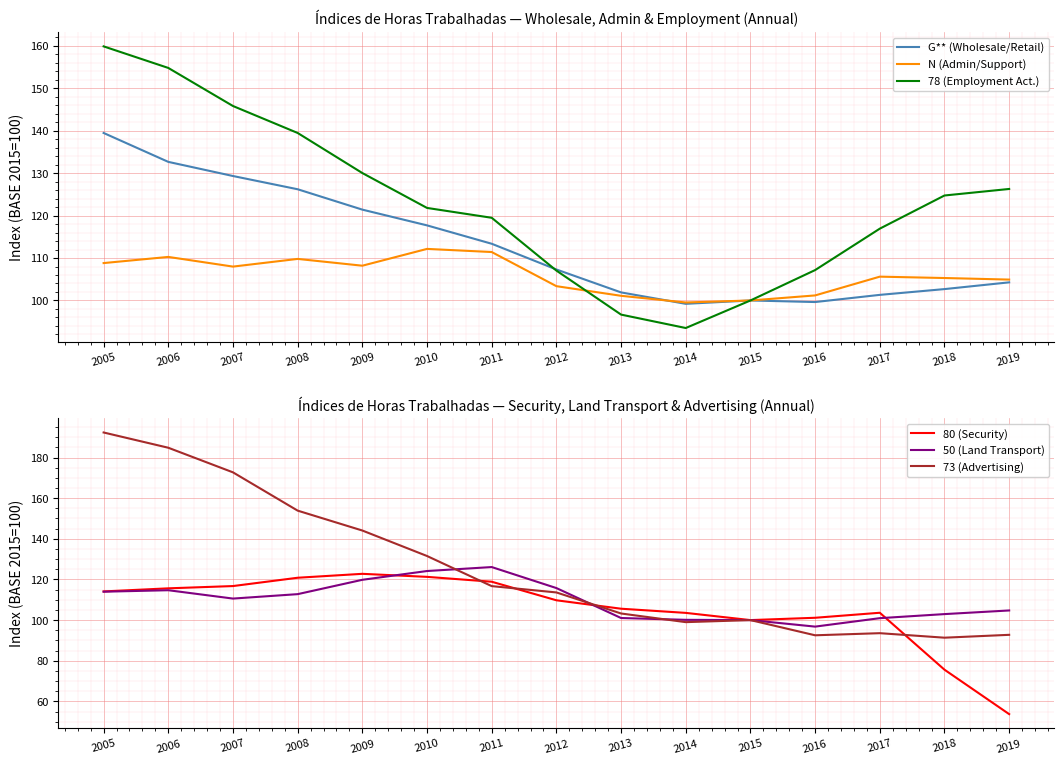

At how many categories does at least one series exceed 120?

9